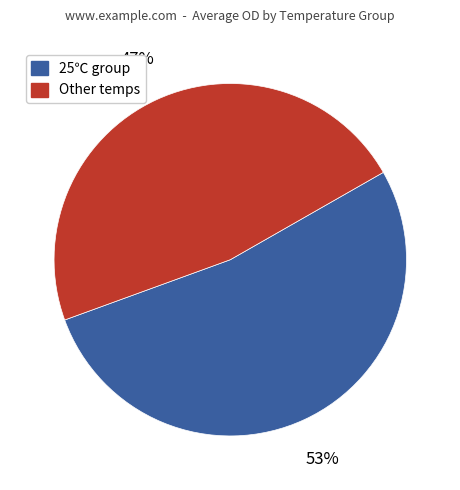

Is there any slice that represents more than half of the pie?

Yes